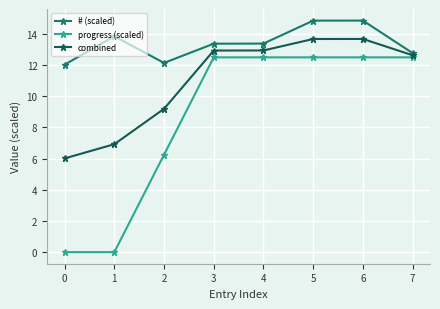

True or false: progress (scaled) and # (scaled) cross at least once.

False